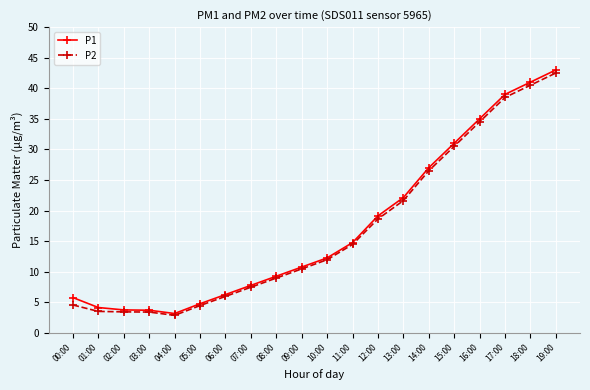

Where is P1 nearest to the value 23?

13:00